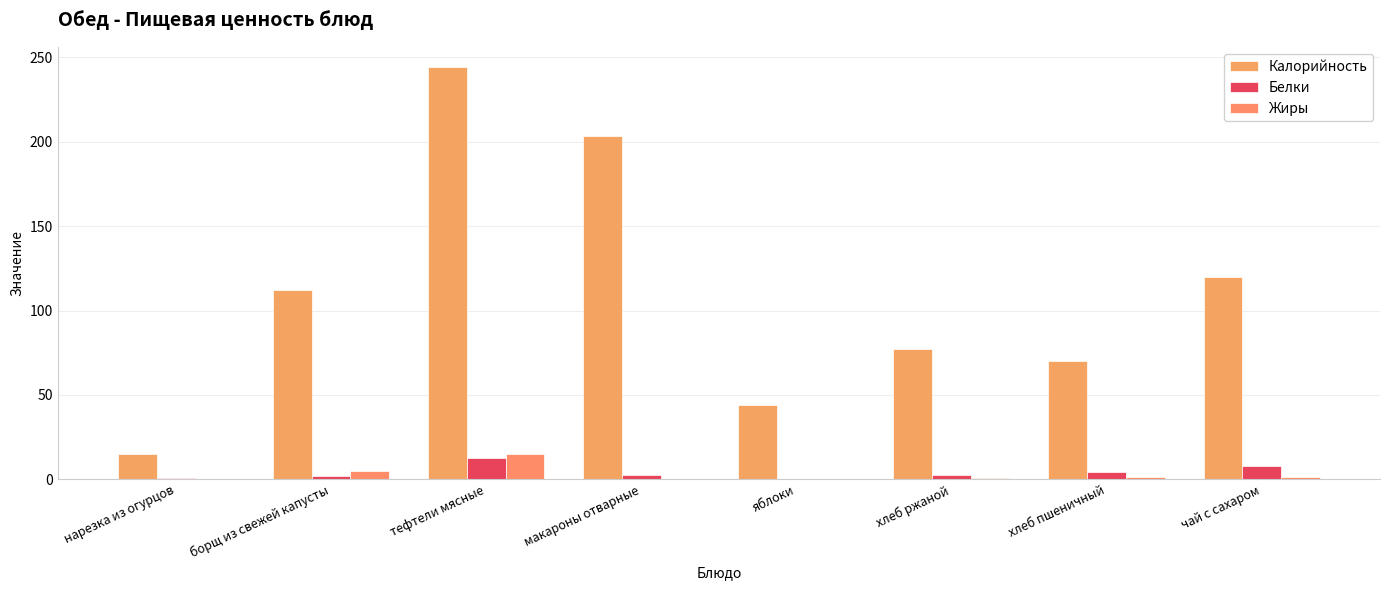

What is the total value across all series at хлеб ржаной?

80.9